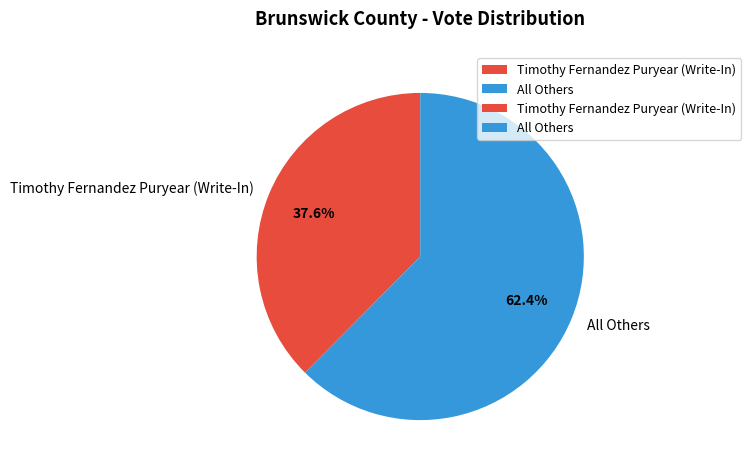

What is the largest slice in the pie chart?

All Others